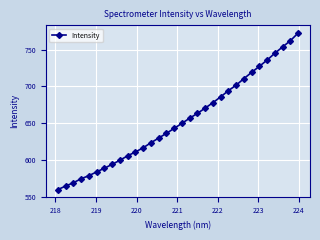

What is the smallest value displayed?

559.6